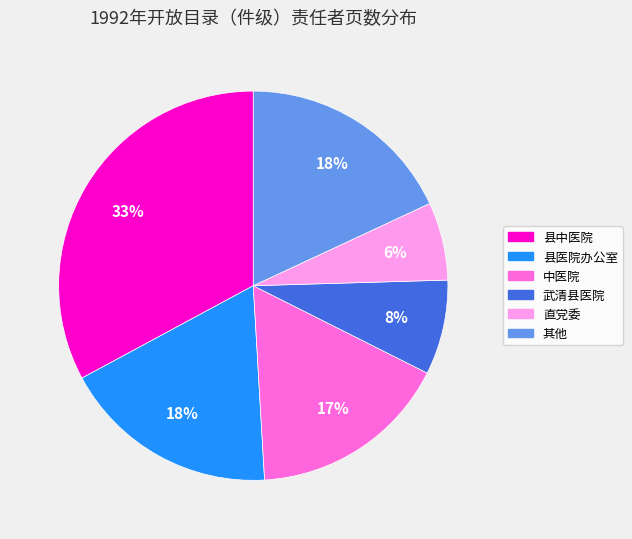

Is there a majority slice in this chart?

No